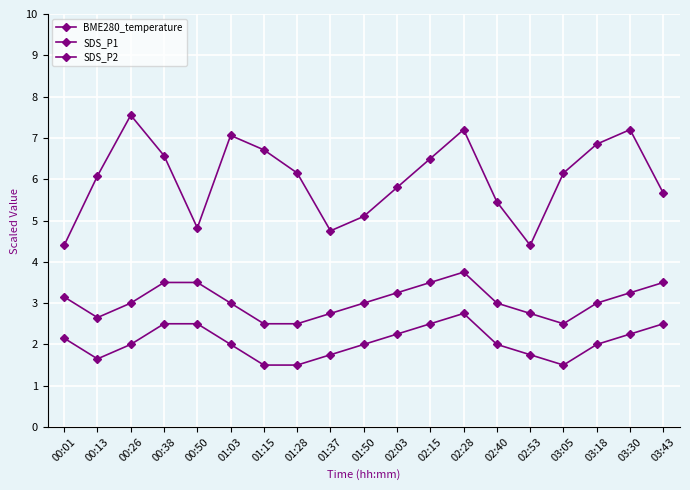

At how many categories does at least one series exceed 1?

19